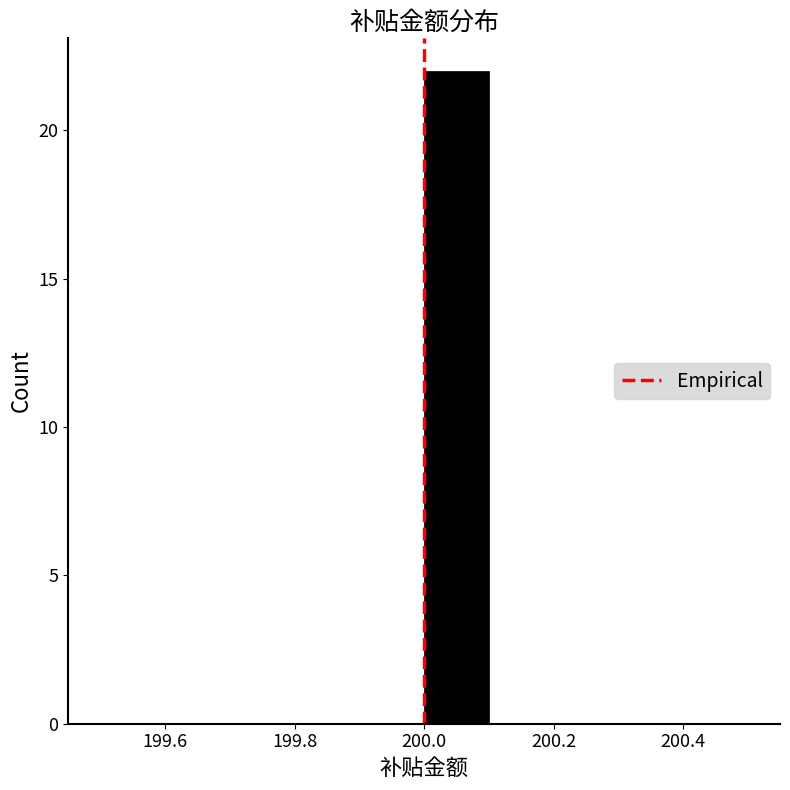

Reading left to right, list every bar in this chart as the range it spans on the x-axis followed by its height. The values are not printed on the chart, so give them approximately, as read against the axis.

199.5 to 199.6: 0
199.6 to 199.7: 0
199.7 to 199.8: 0
199.8 to 199.9: 0
199.9 to 200.0: 0
200.0 to 200.1: 22
200.1 to 200.2: 0
200.2 to 200.3: 0
200.3 to 200.4: 0
200.4 to 200.5: 0